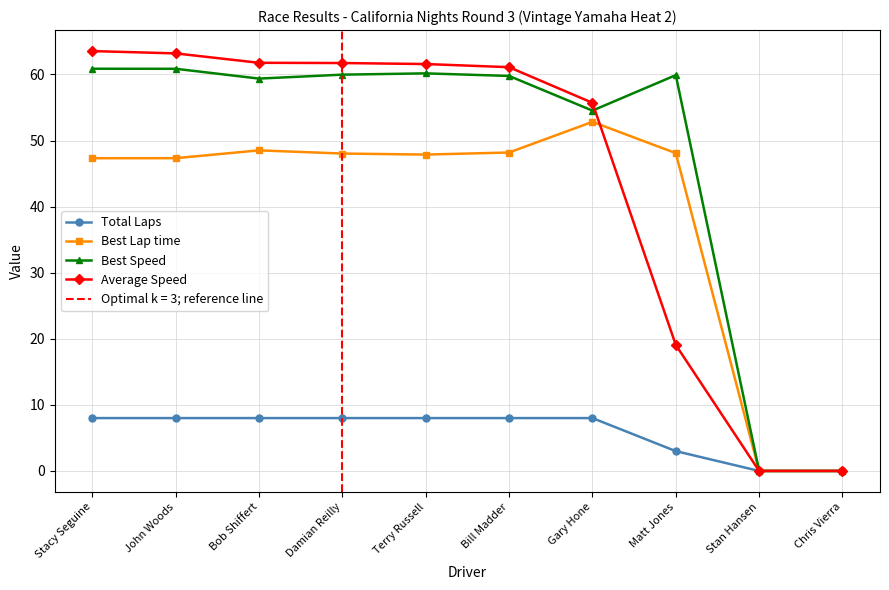

Which series has the largest total across all categories?

Best Speed